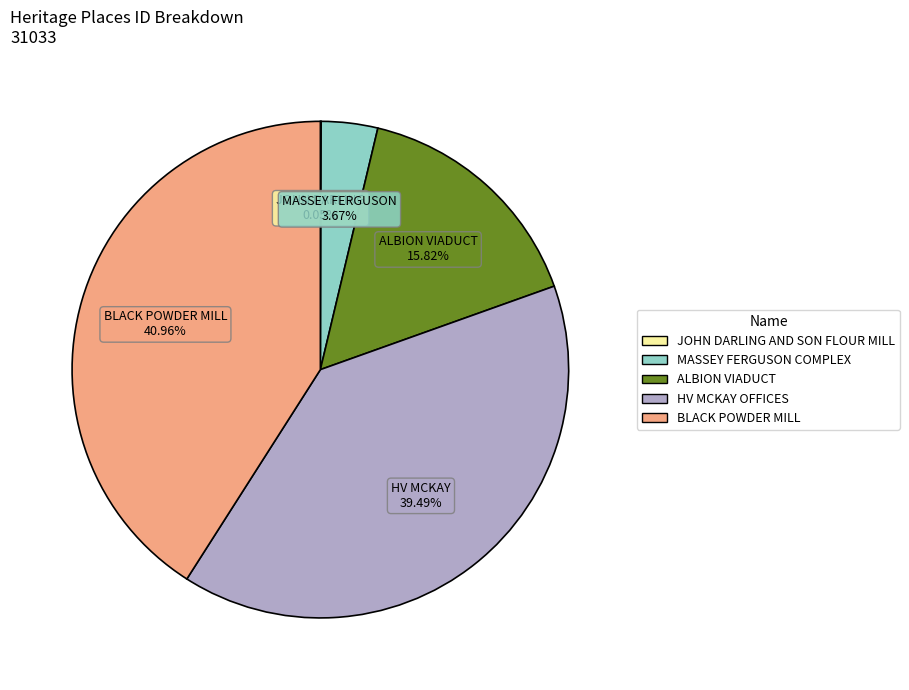

What is the ratio of the value at HV MCKAY OFFICES to the value at BLACK POWDER MILL?

1.0